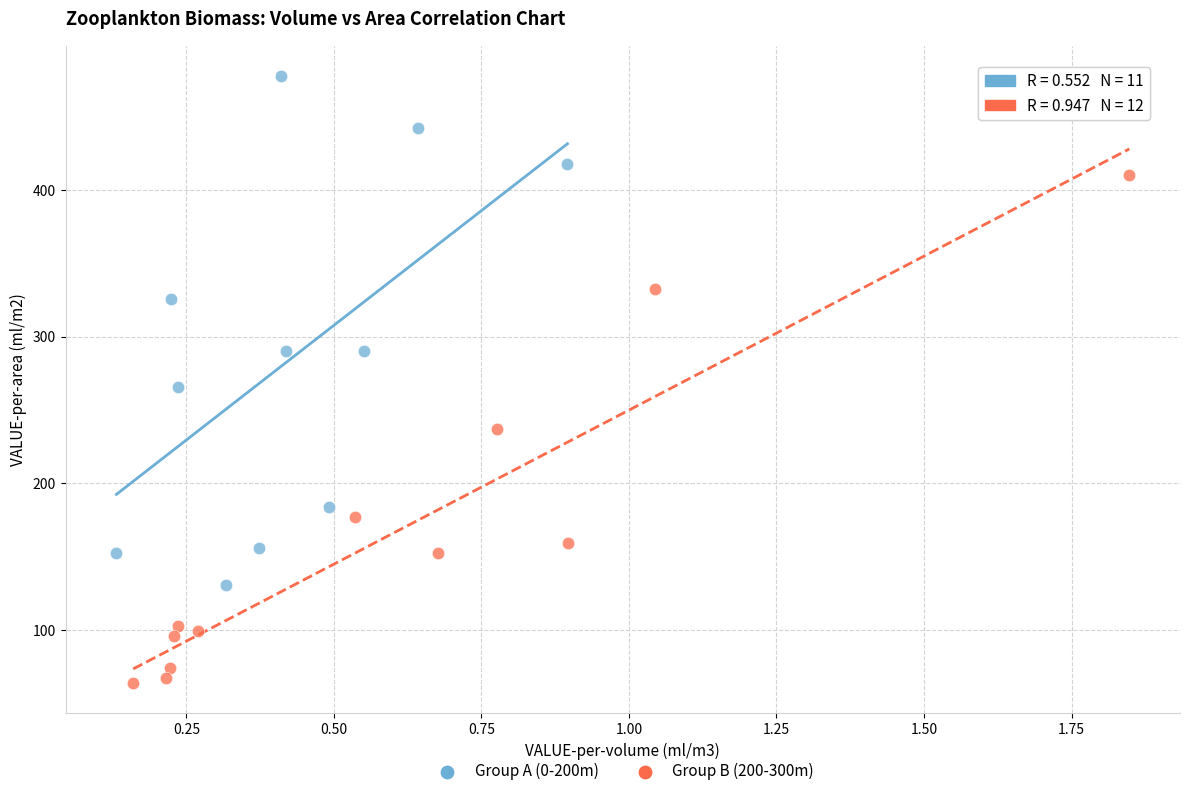

Which series reaches the minimum Y coordinate?

Group B (200-300m)